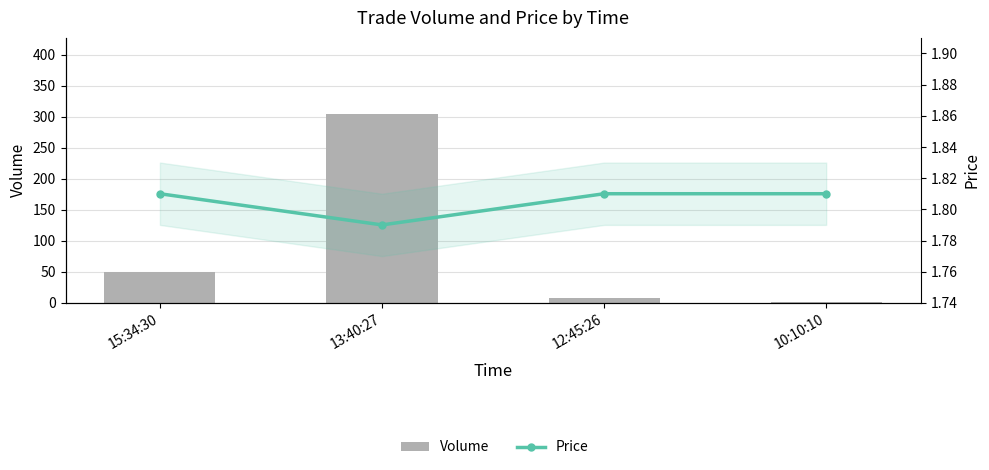

What is the lowest value of the Price series?

1.8